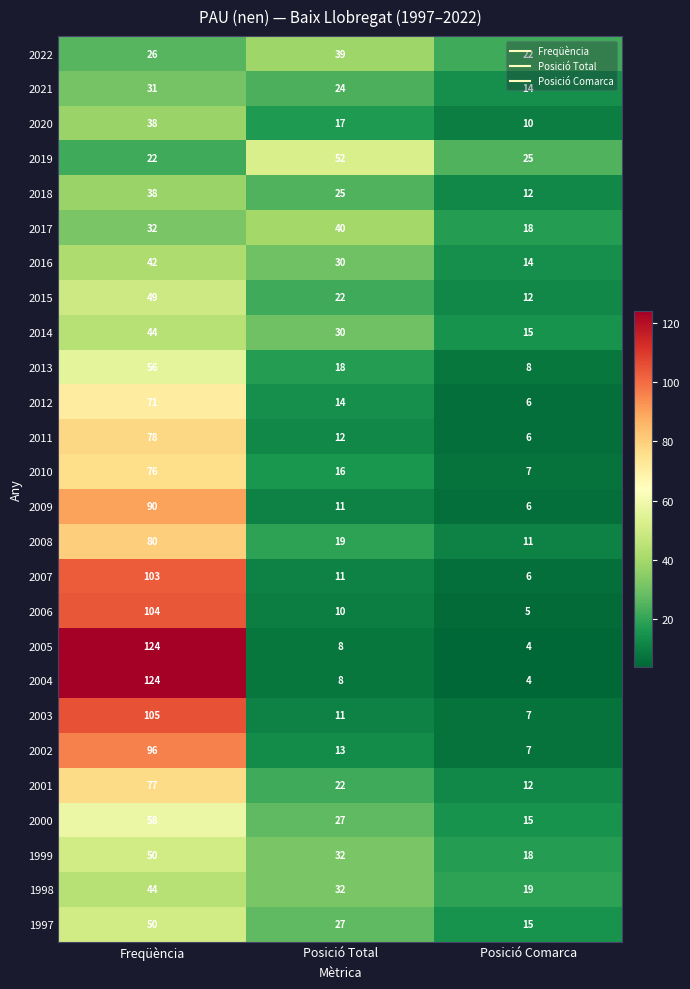

Count the number of categories in the chart.

3